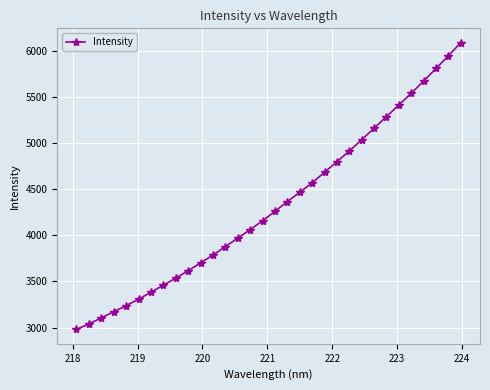

What is the difference between the second highest and second lowest values?

2909.3